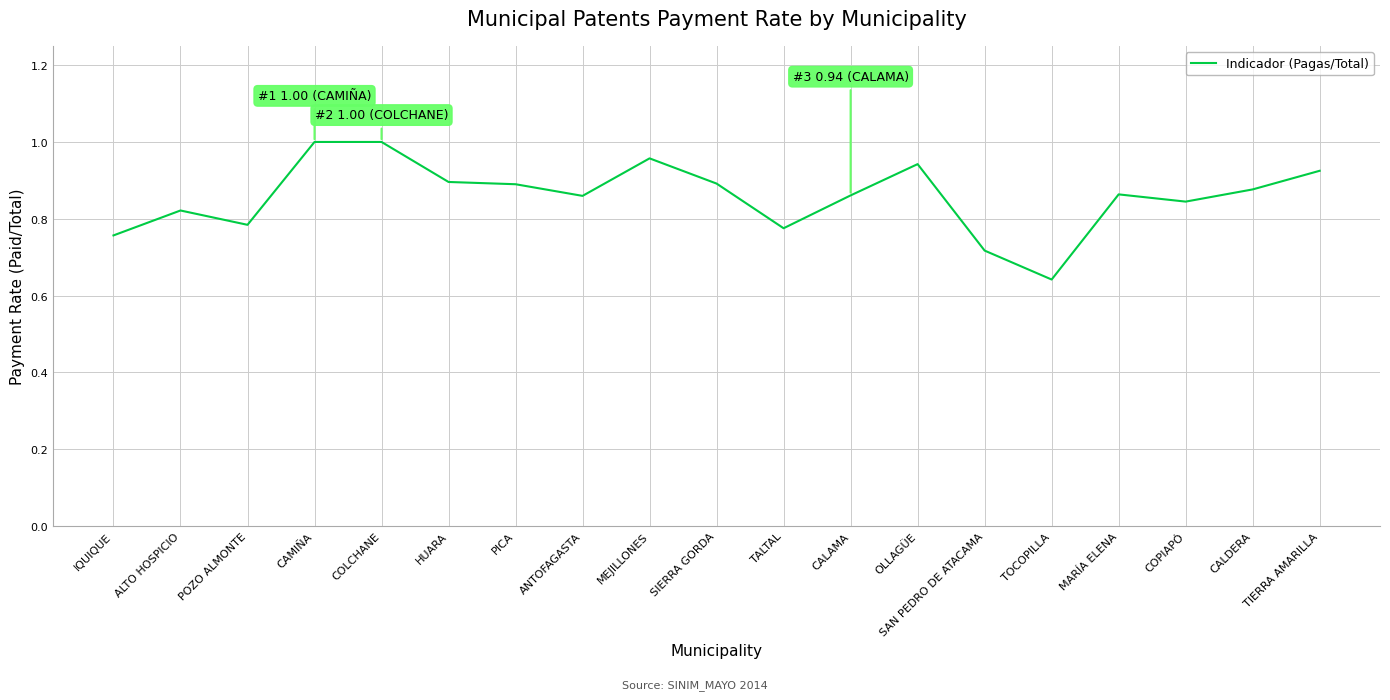

Is this an area chart (filled region under the line)?

No